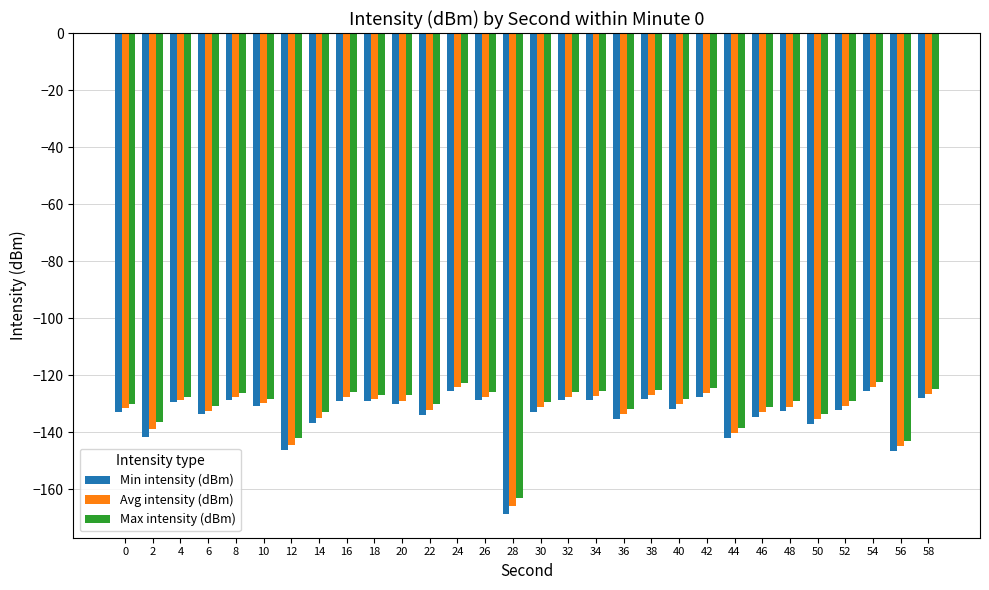

How many groups of bars are there?

30